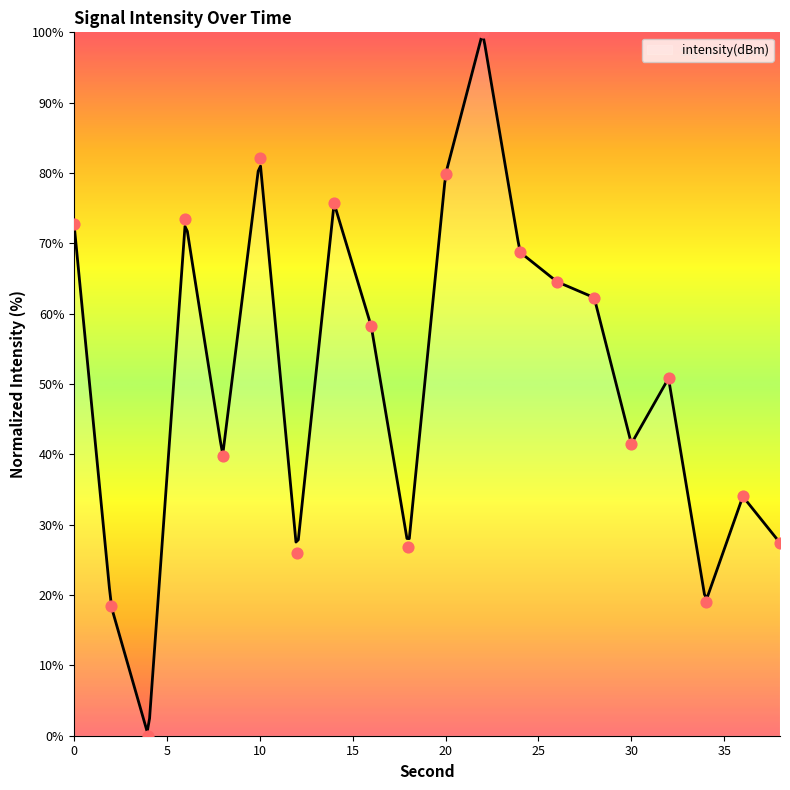

What is the ratio of the value at 32 to the value at 14?

0.7